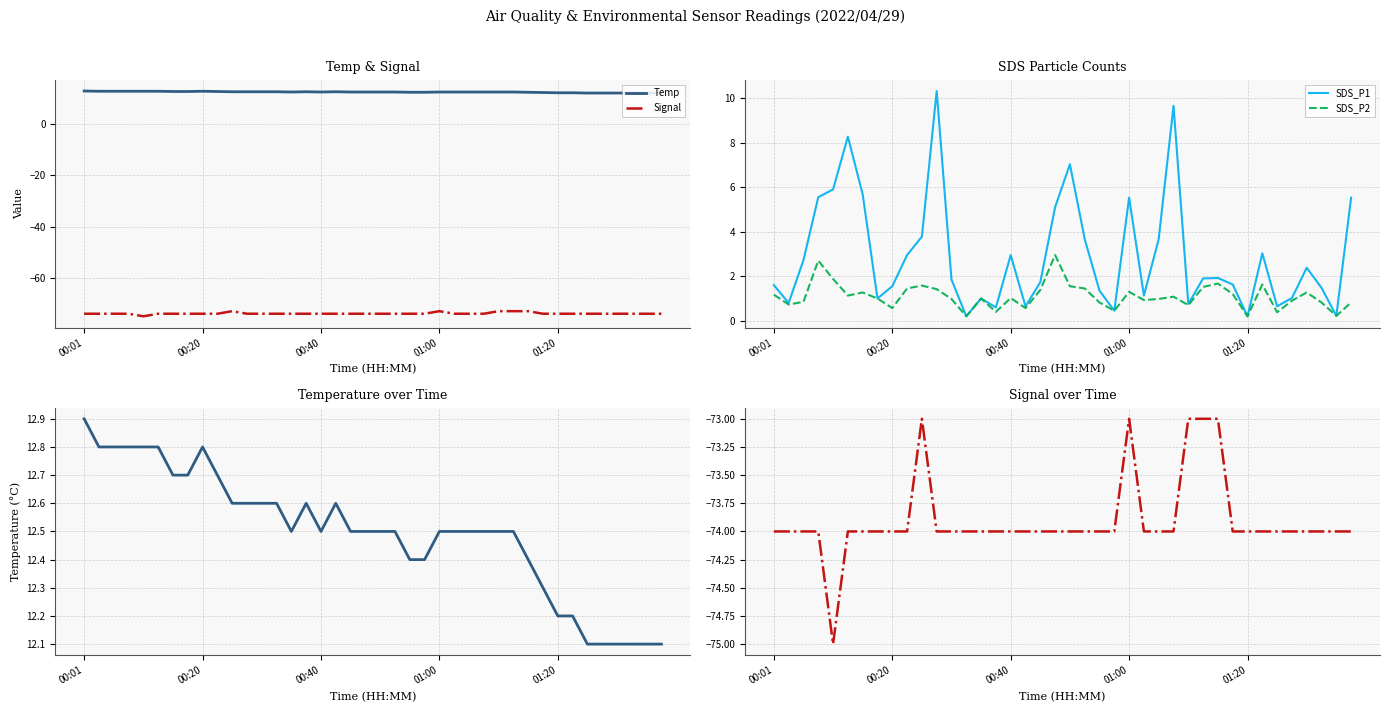

Is it true that Signal equals -46.7 at 00:40?

False